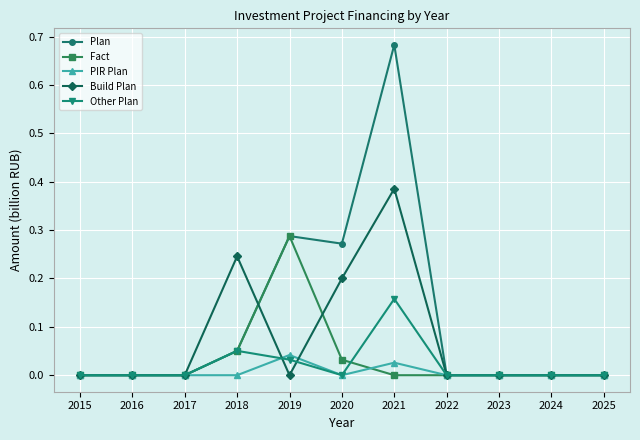

True or false: Other Plan has a value of 0.1 at 2020.

False